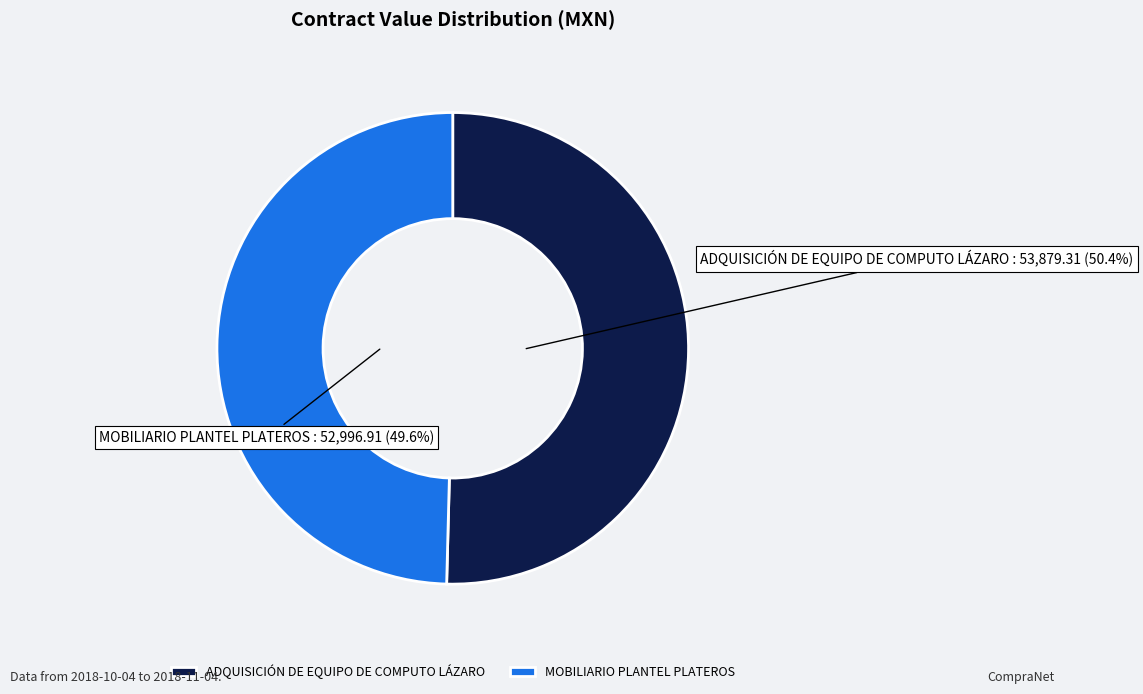

To the nearest percent, what is the combined percentage of ADQUISICIÓN DE EQUIPO DE COMPUTO LÁZARO and MOBILIARIO PLANTEL PLATEROS?

100%